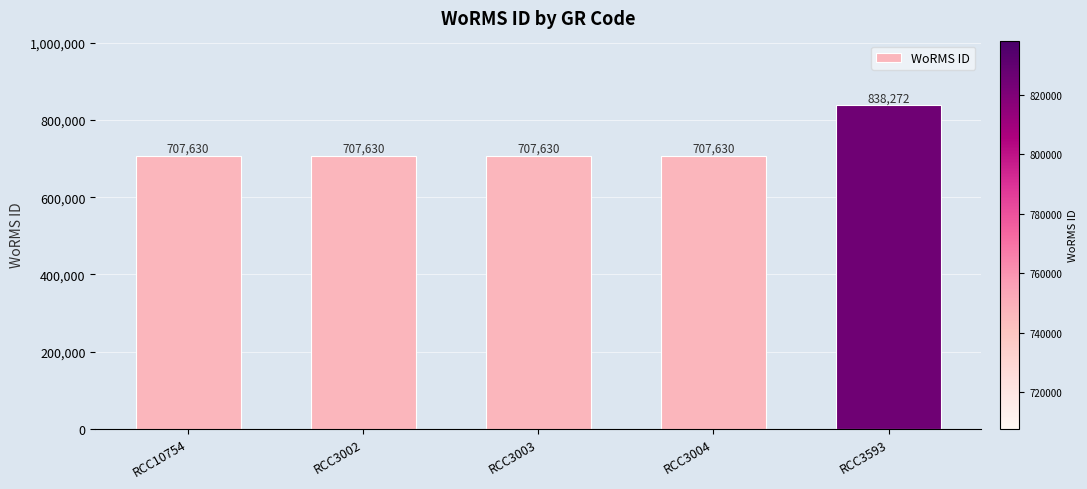

Reading left to right, extract all data points from this chart.

RCC10754=707630	RCC3002=707630	RCC3003=707630	RCC3004=707630	RCC3593=838272